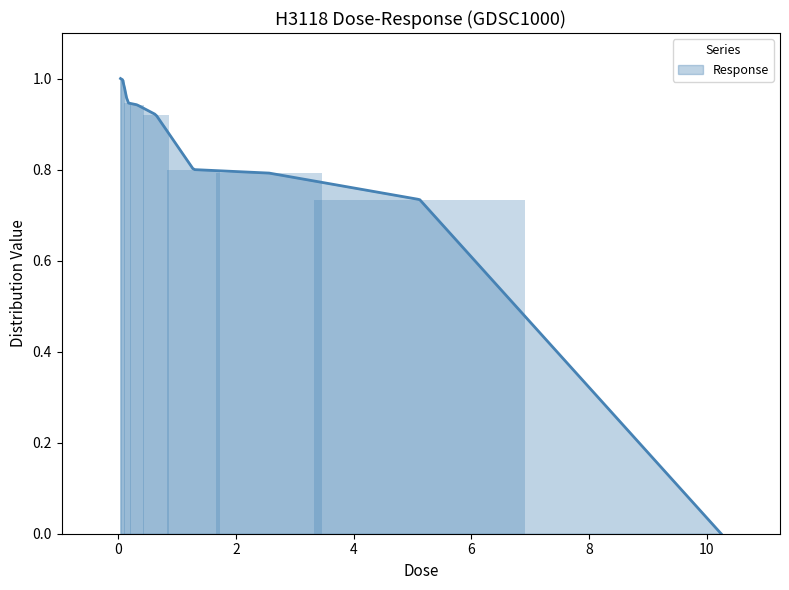

At which category does the chart reach its peak across all series?

0.04